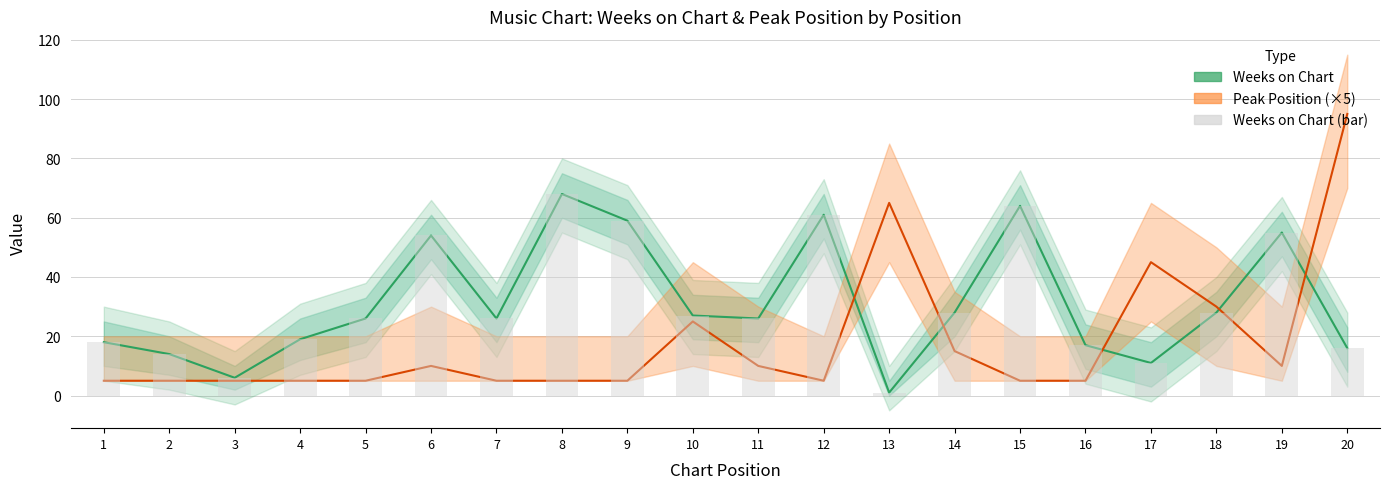

Reading left to right, transcribe all the data shown in this chart.

Weeks on Chart: 1=18	2=14	3=6	4=19	5=26	6=54	7=26	8=68	9=59	10=27	11=26	12=61	13=1	14=28	15=64	16=17	17=11	18=28	19=55	20=16
Peak Position (×5): 1=5	2=5	3=5	4=5	5=5	6=10	7=5	8=5	9=5	10=25	11=10	12=5	13=65	14=15	15=5	16=5	17=45	18=30	19=10	20=95
Weeks on Chart (bar): 1=18	2=14	3=6	4=19	5=26	6=54	7=26	8=68	9=59	10=27	11=26	12=61	13=1	14=28	15=64	16=17	17=11	18=28	19=55	20=16